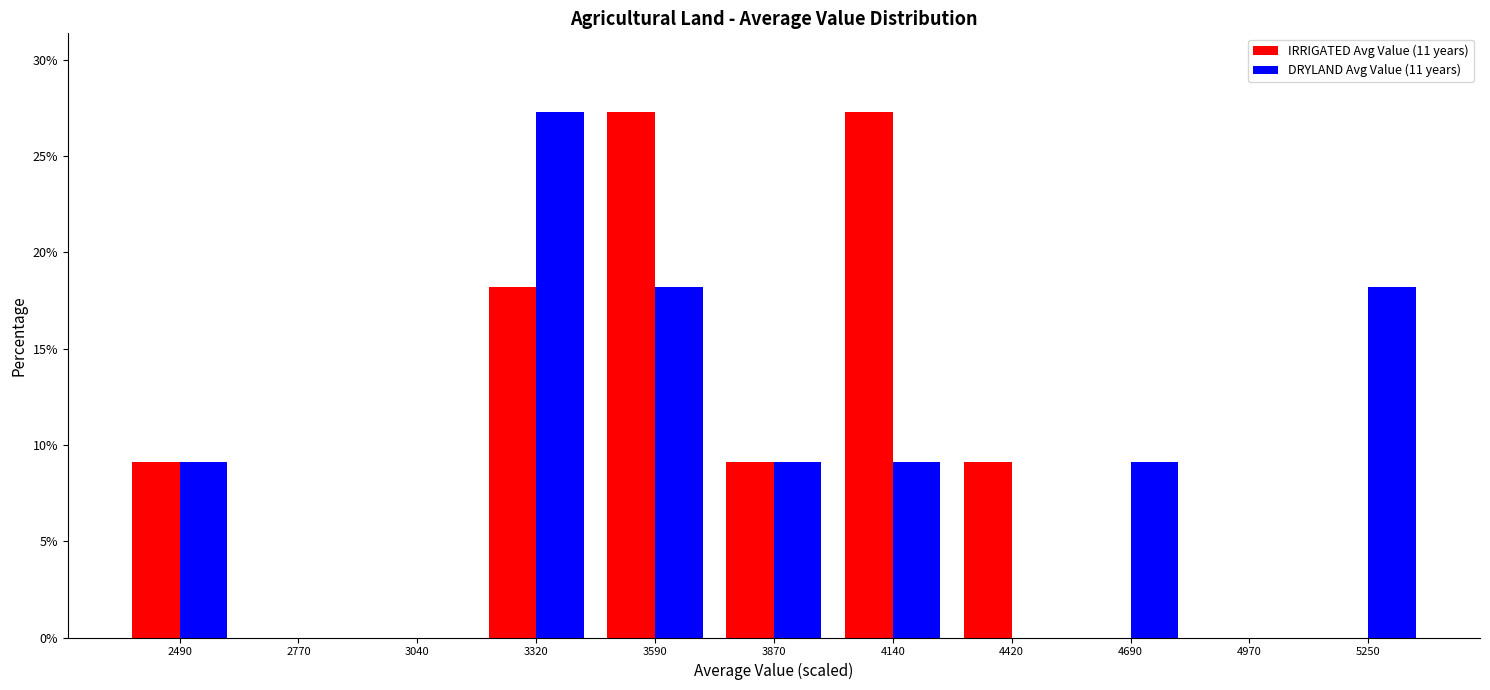

Reading left to right, extract all data points from this chart.

IRRIGATED Avg Value (11 years): 2490=9.1	2770=0.0	3040=0.0	3320=18.2	3590=27.3	3870=9.1	4140=27.3	4420=9.1	4690=0.0	4970=0.0	5250=0.0
DRYLAND Avg Value (11 years): 2490=9.1	2770=0.0	3040=0.0	3320=27.3	3590=18.2	3870=9.1	4140=9.1	4420=0.0	4690=9.1	4970=0.0	5250=18.2